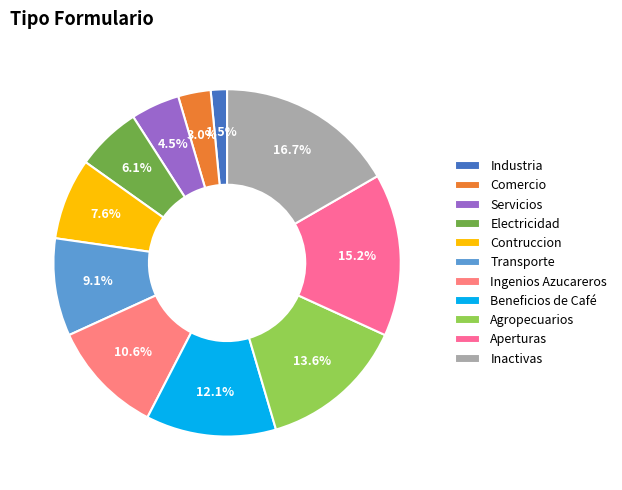

To the nearest percent, what percentage of the pie is Ingenios Azucareros?

11%